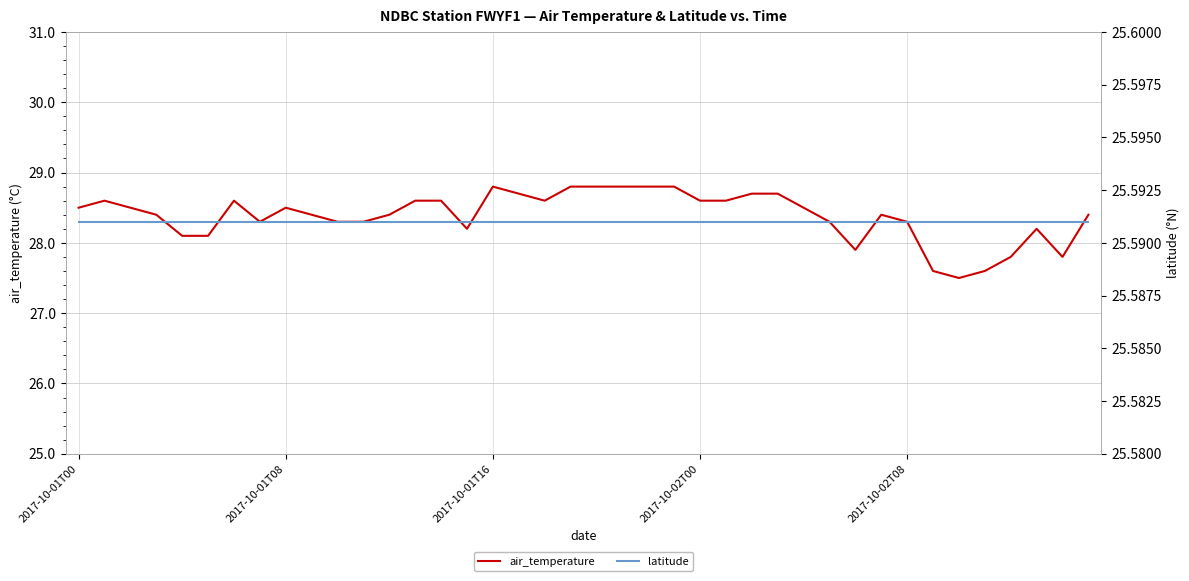

What is the difference between the highest and lowest values at 25?

3.0